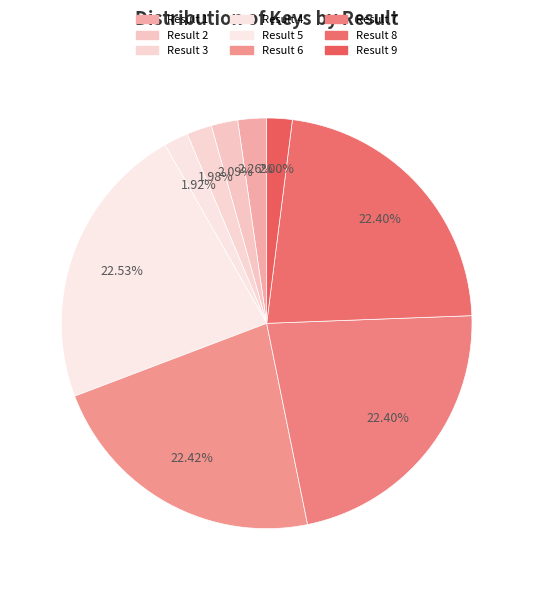

How many segments does this pie chart have?

9